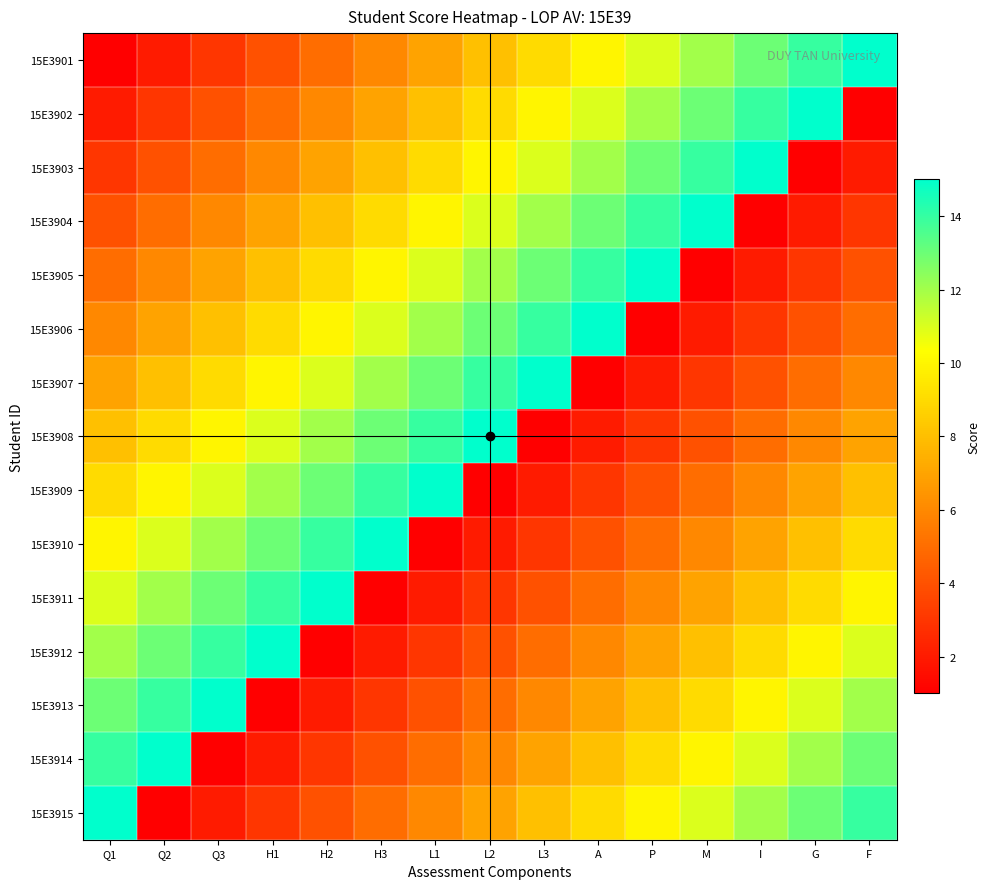

What is the difference between the highest and lowest values at L3?

14